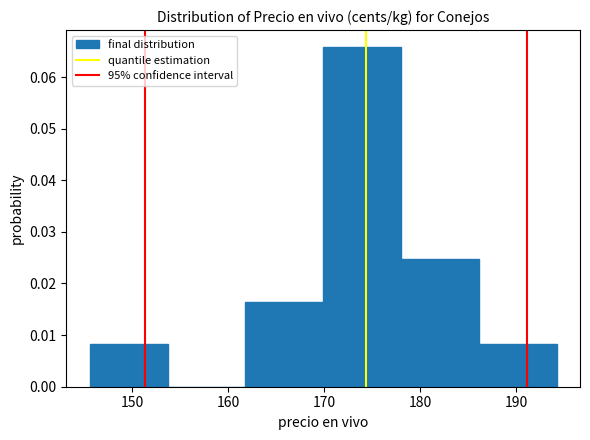

What is the height of the bar covering 170 to 178 on the x-axis? Neither the bar edges nor the heights are printed on the chart, so give them approximately, as read against the axes.

0.066